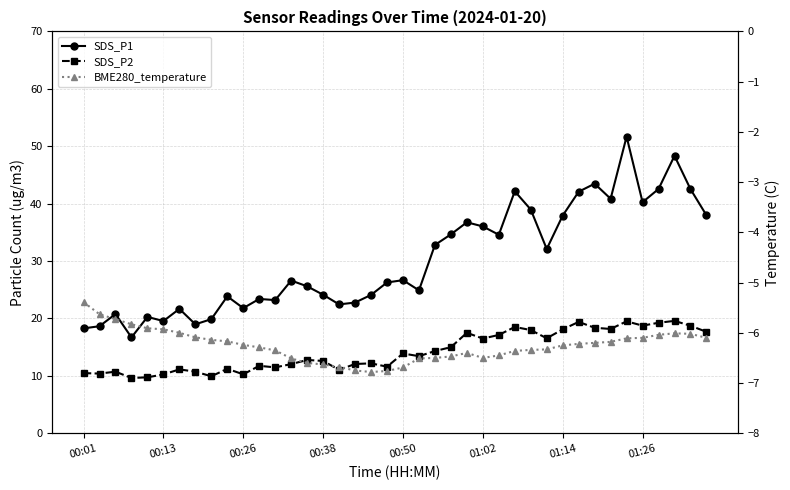

The BME280_temperature series shows -10.7 at 37. True or false?

False